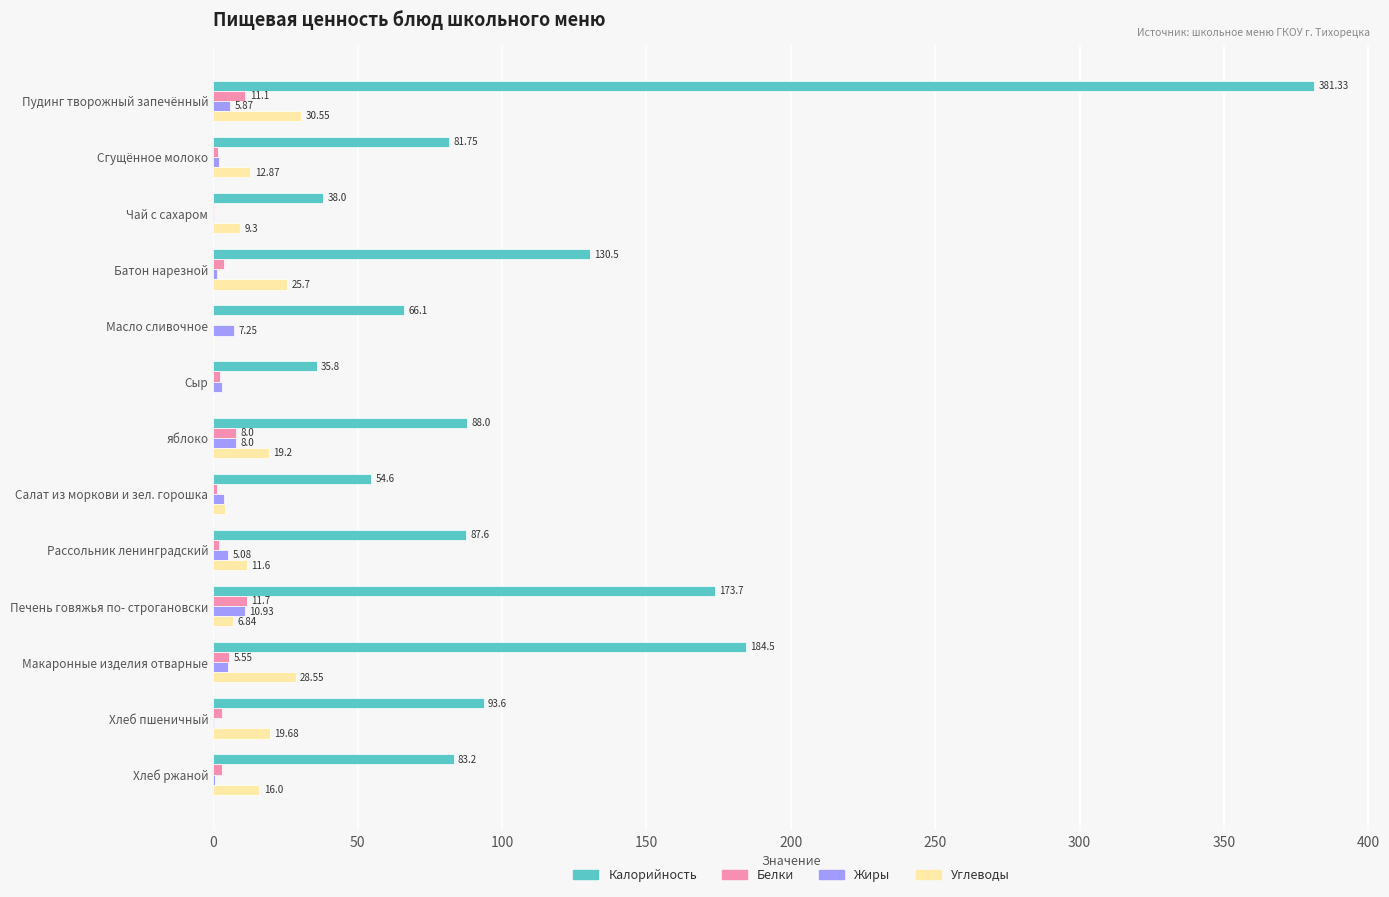

Which series changed the most between Рассольник ленинградский and Хлеб пшеничный?

Углеводы